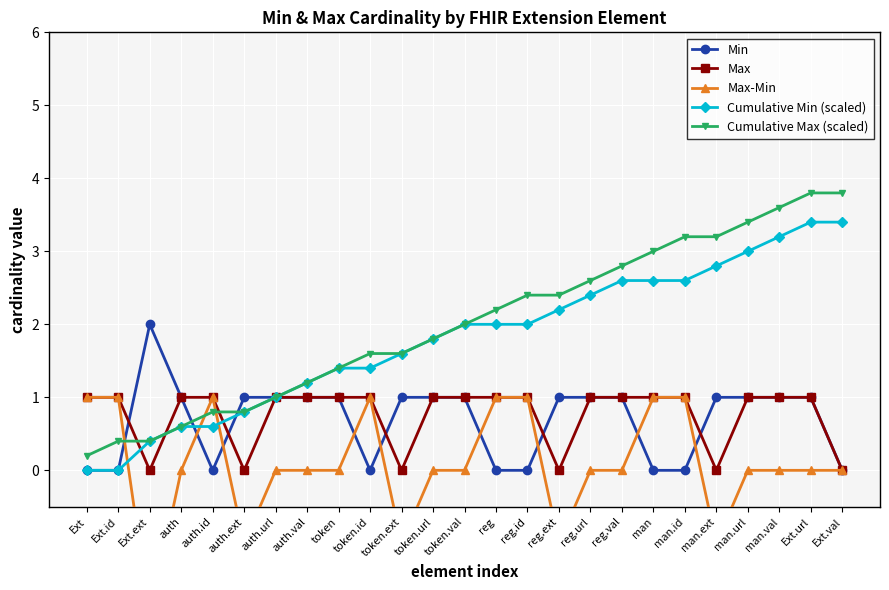

At reg.url, list the series in order from smallest to largest.

Max-Min, Min, Max, Cumulative Min (scaled), Cumulative Max (scaled)